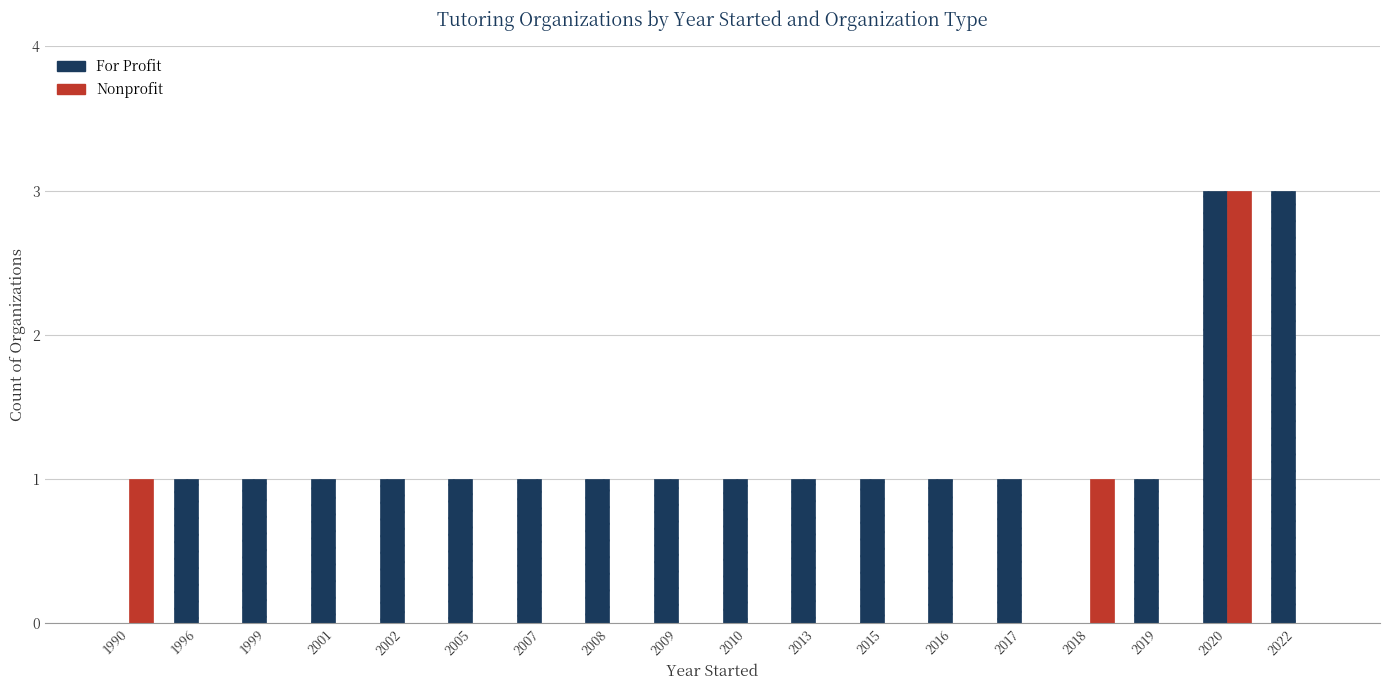

Is the value of Nonprofit at 2009 greater than the value of For Profit at 1999?

No